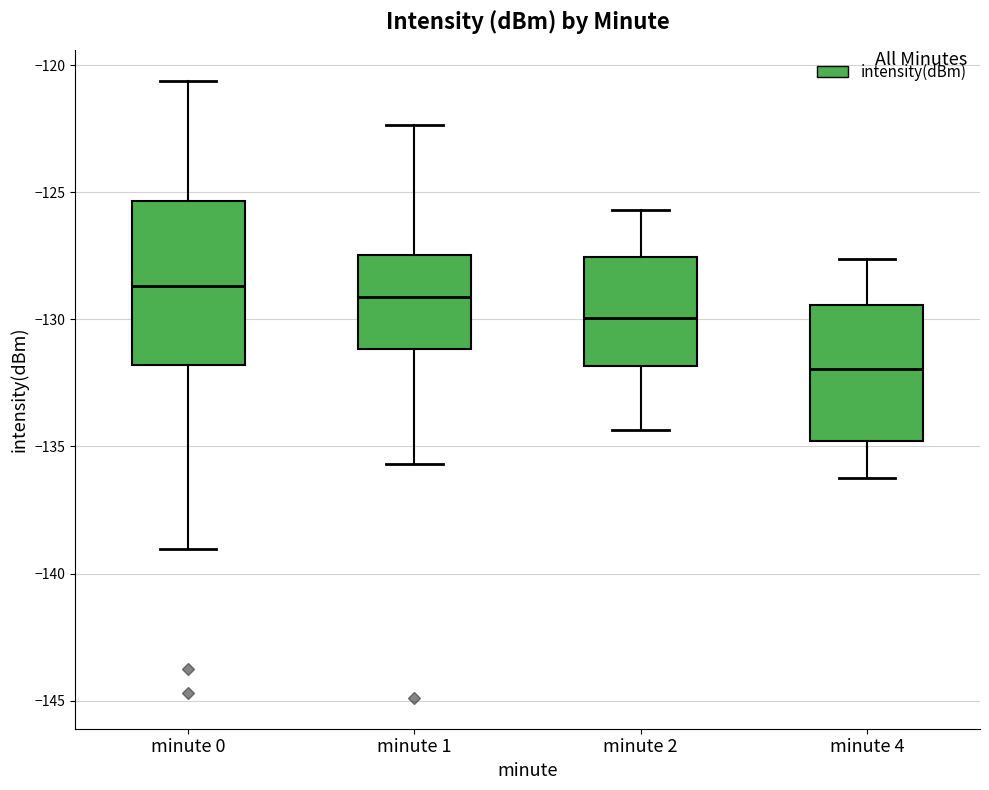

Where does the median line of the box for minute 4 sit on the y-axis? The values are not printed on the chart, so give them approximately, as read against the axis.

-132.0